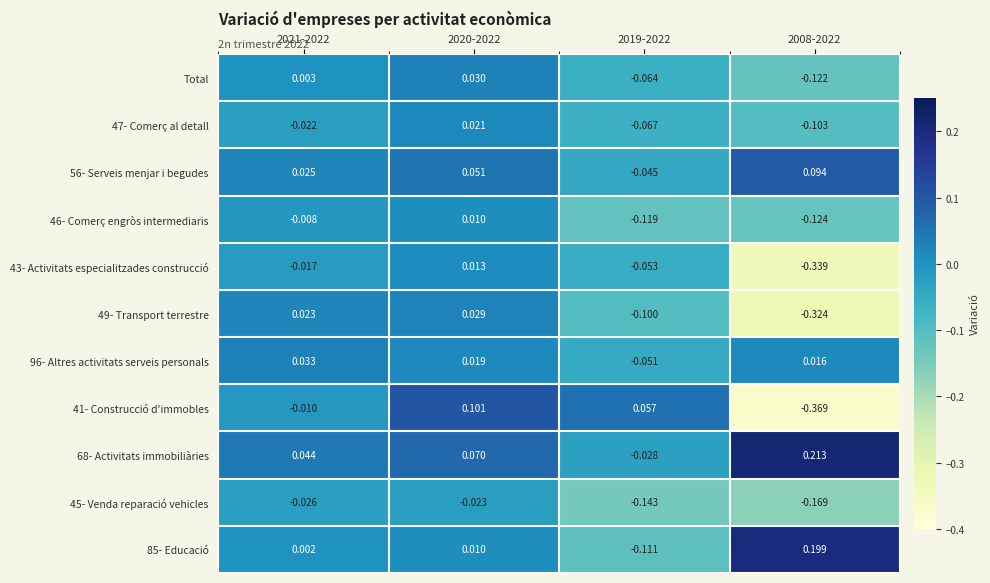

Which category has the highest value across all series?

2008-2022